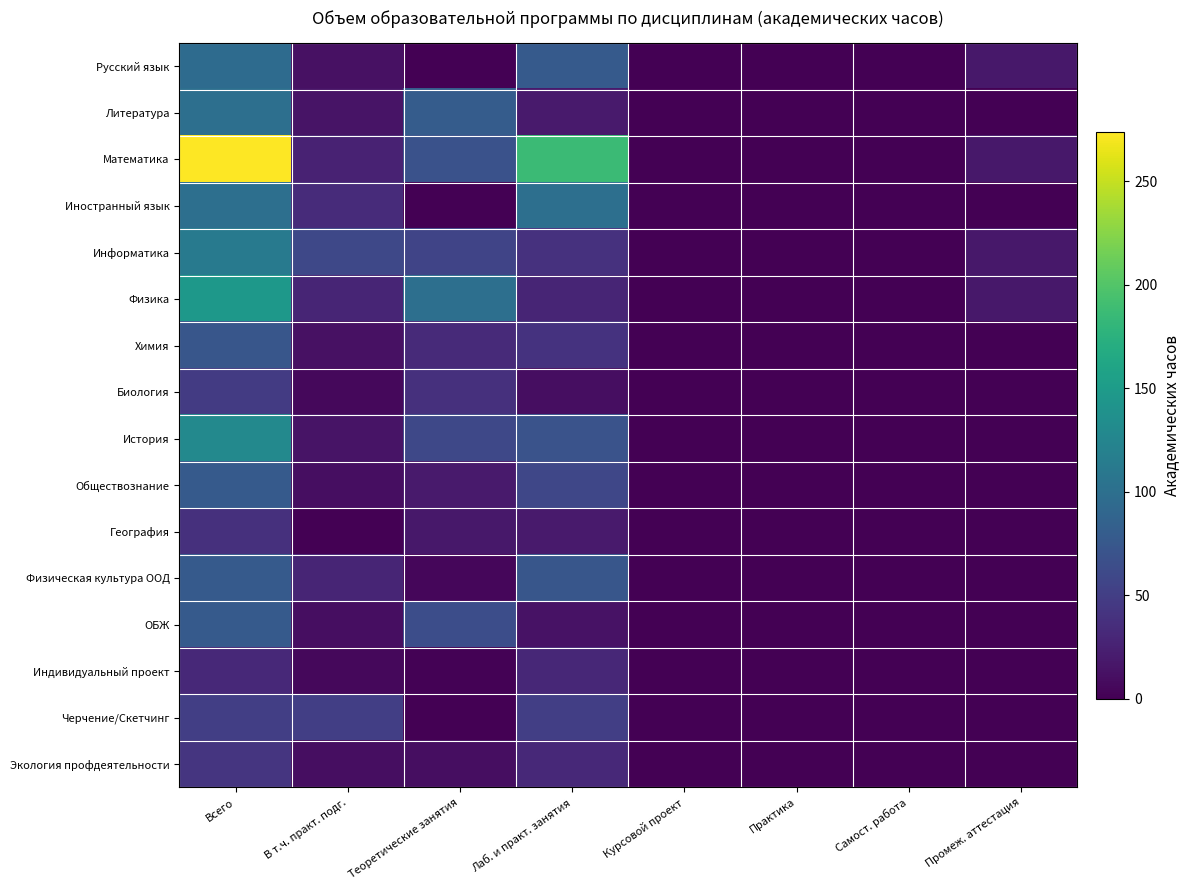

Which label corresponds to the smallest value in the chart?

Теоретические занятия